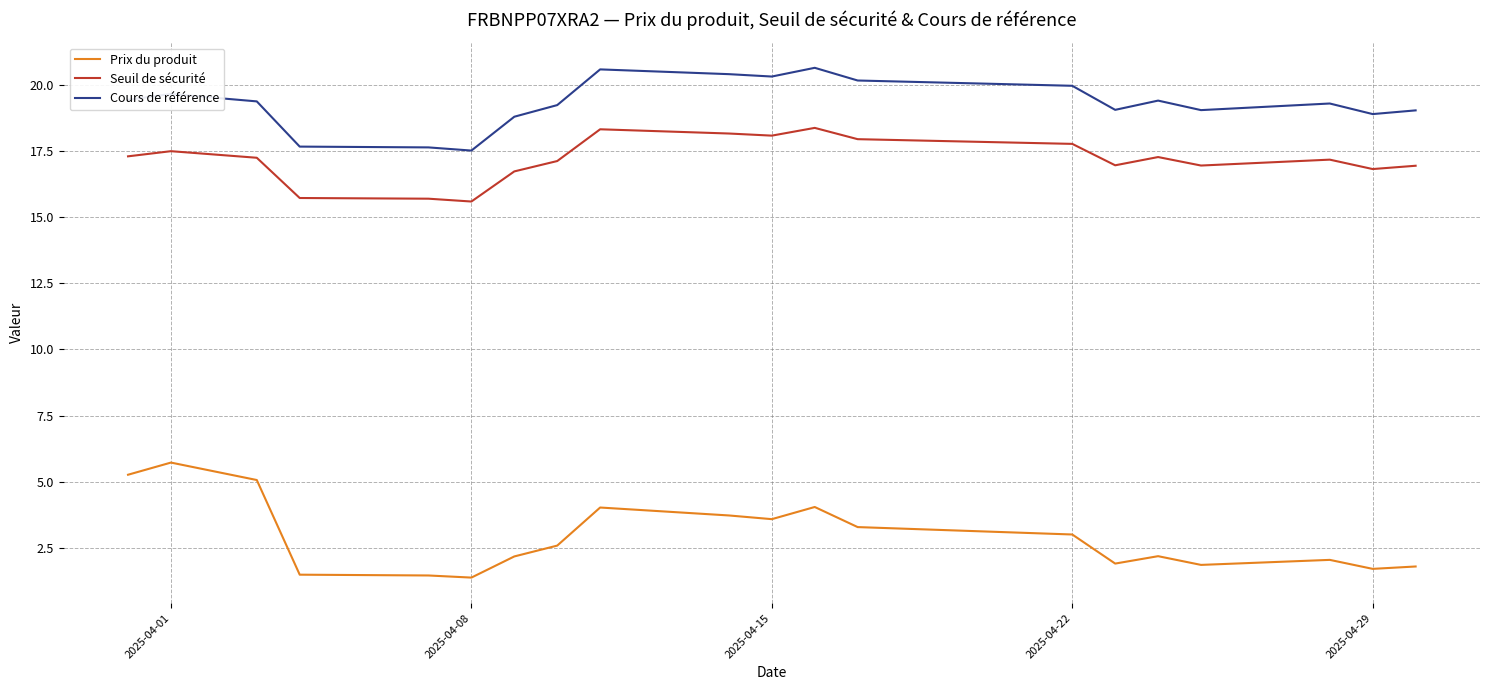

What is the average value of the Seuil de sécurité series?

17.2